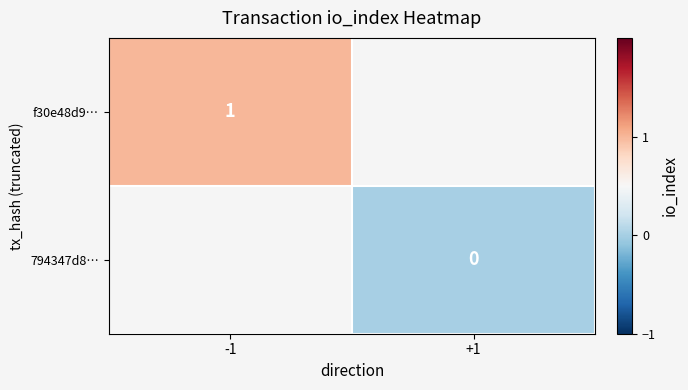

What is the maximum value shown in the chart?

1.0